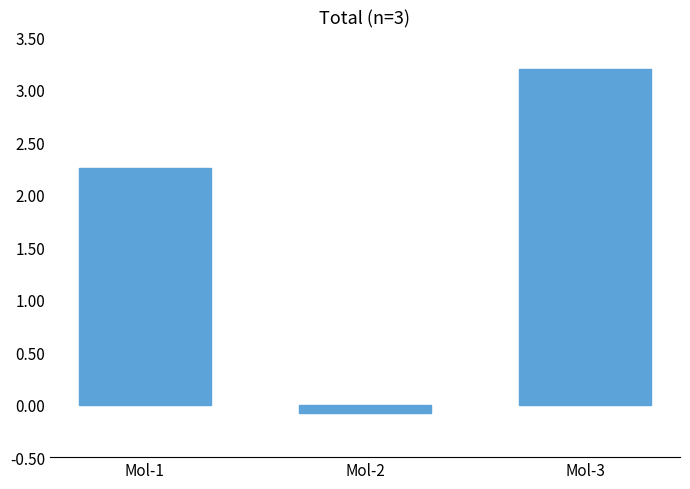

True or false: the data shows 1.2 at Mol-3.

False